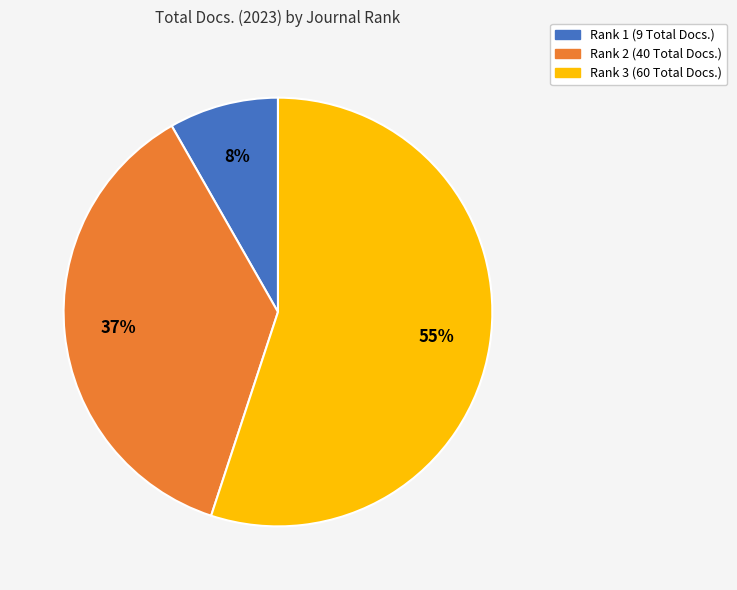

To the nearest percent, what percentage of the pie is Rank 3 (60 Total Docs.)?

55%